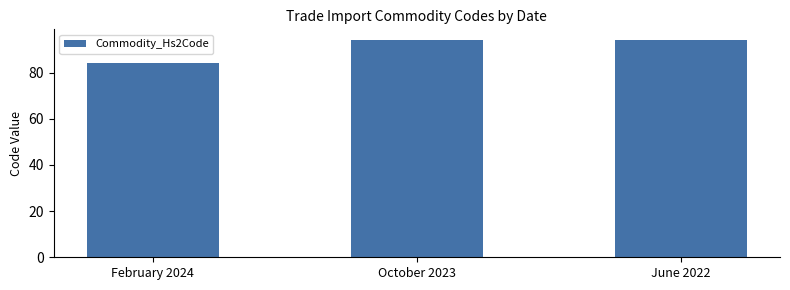

What is the value of the 2nd bar from the left?

94